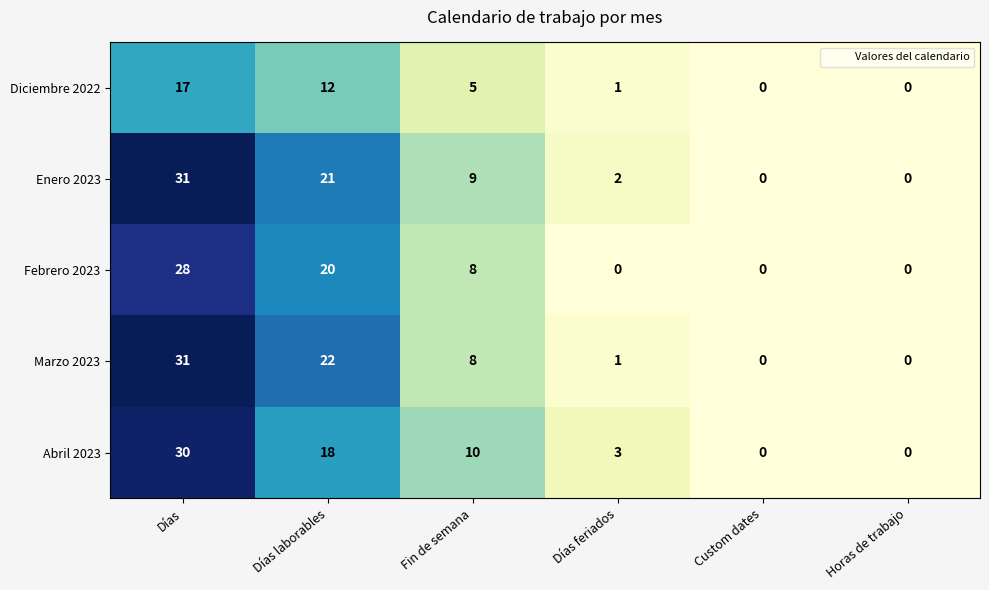

Between Días laborables and Días feriados, which series saw the biggest shift?

Marzo 2023